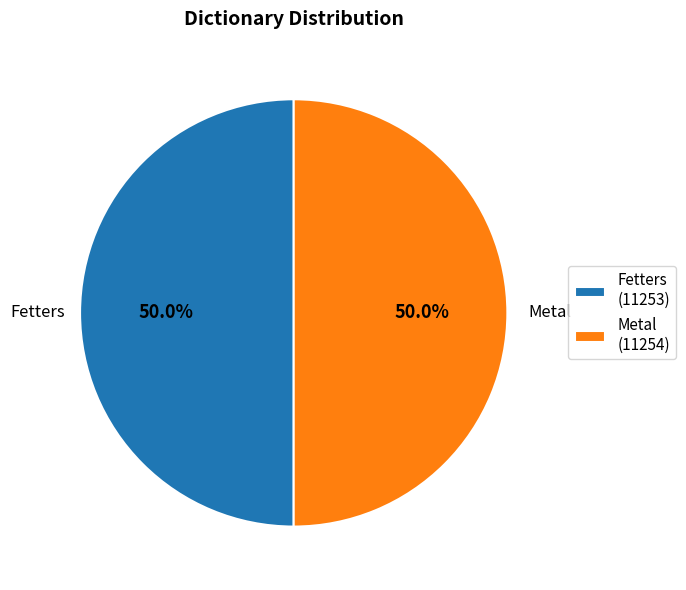

Approximately how many times larger is the value at Fetters (11253) compared to Metal (11254)?

1.0